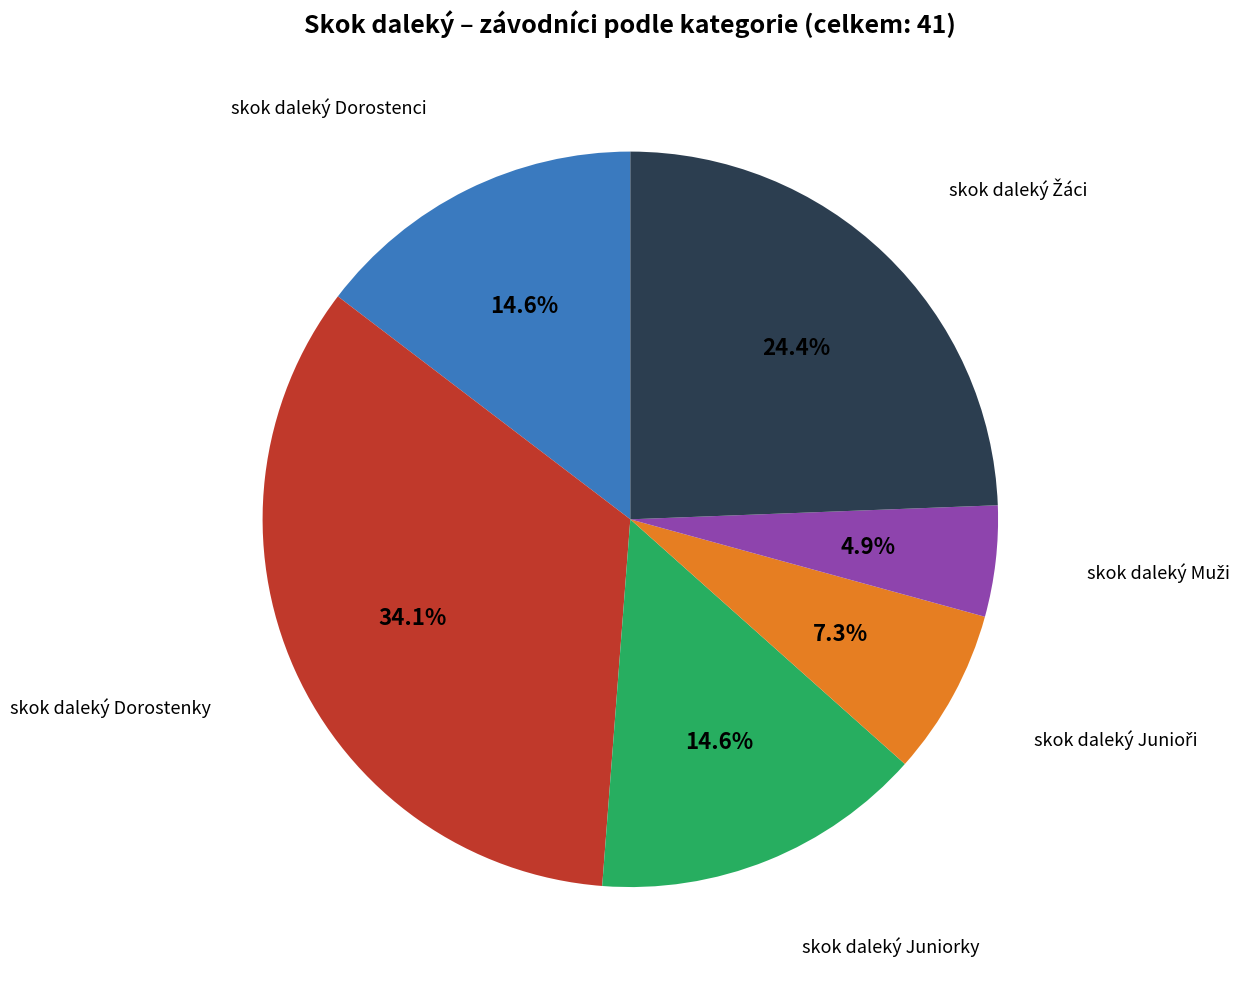

Is there a majority slice in this chart?

No